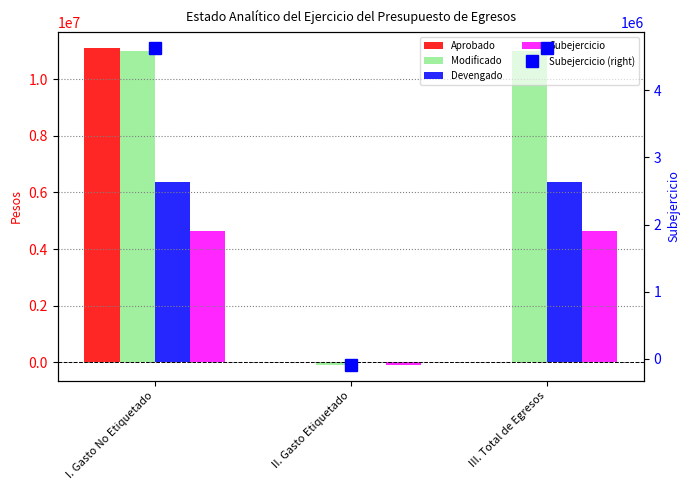

True or false: Devengado has a value of 11190897.2 at I. Gasto No Etiquetado.

False